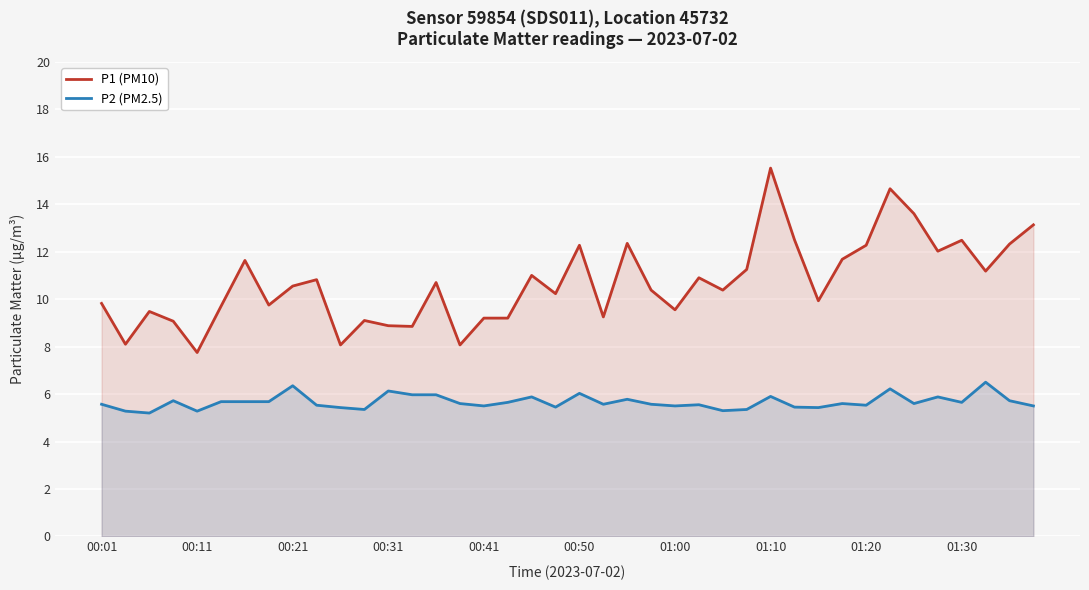

What is the maximum value for P1 (PM10)?

15.5